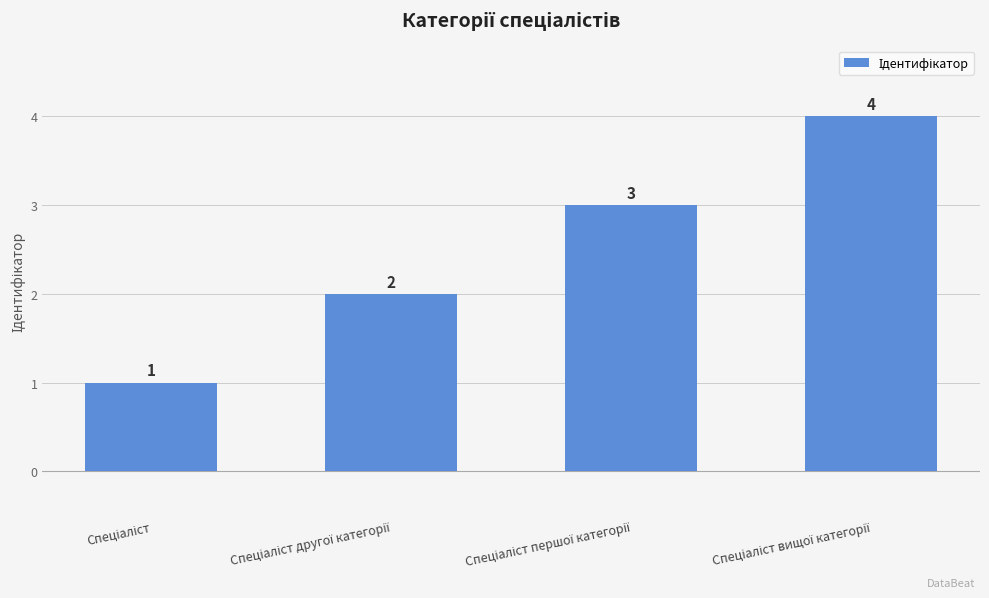

Count the values in the range 2 to 4.

3